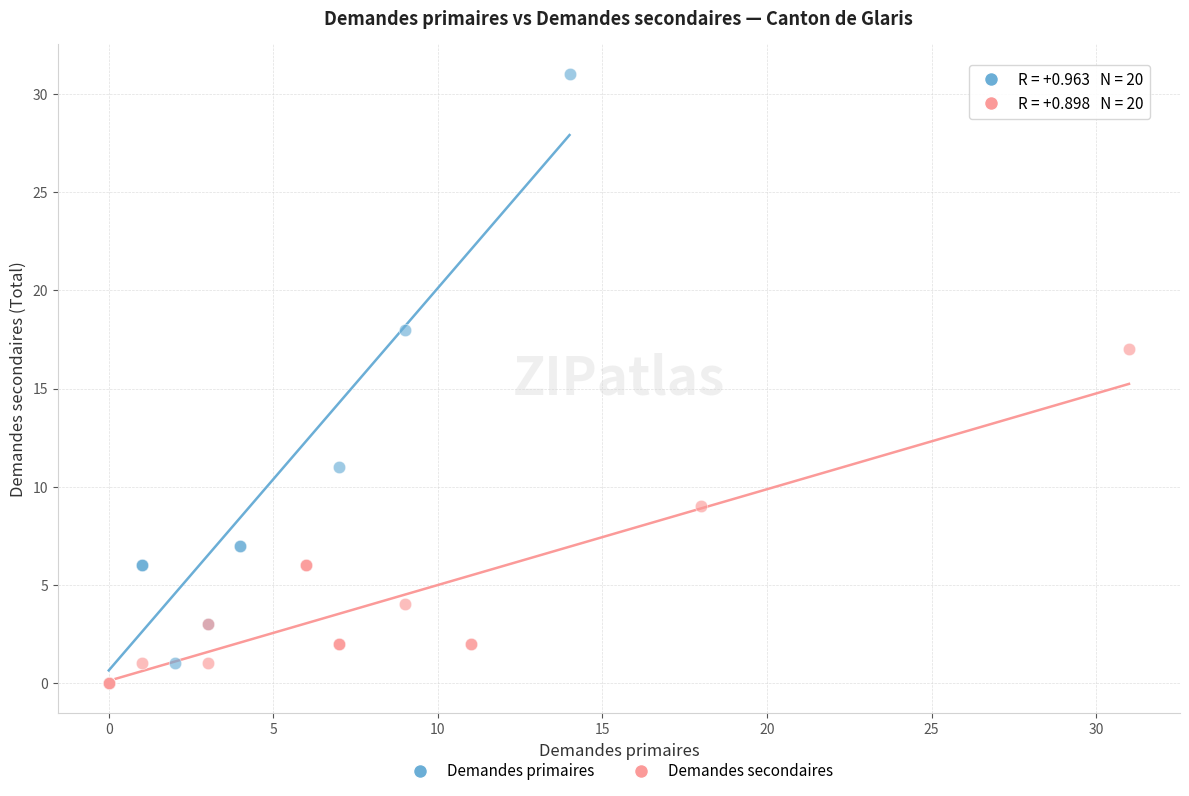

Which series reaches the maximum Y coordinate?

Demandes primaires